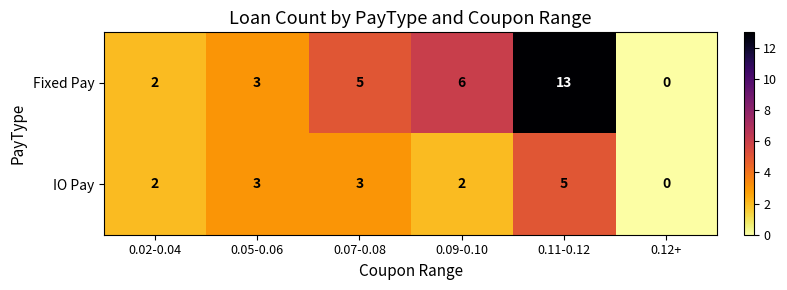

Reading left to right, what are all the values shown in this chart?

Fixed Pay: 2	3	5	6	13	0
IO Pay: 2	3	3	2	5	0